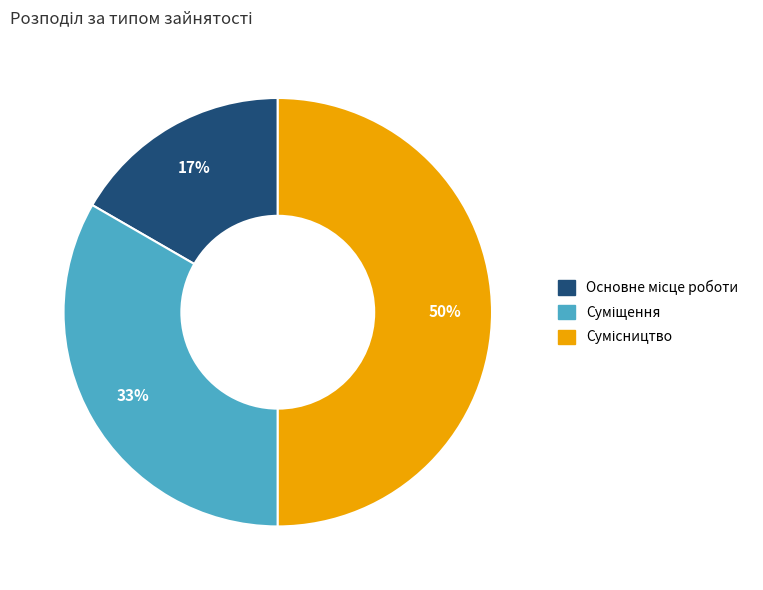

To the nearest percent, what is the average slice percentage?

33%